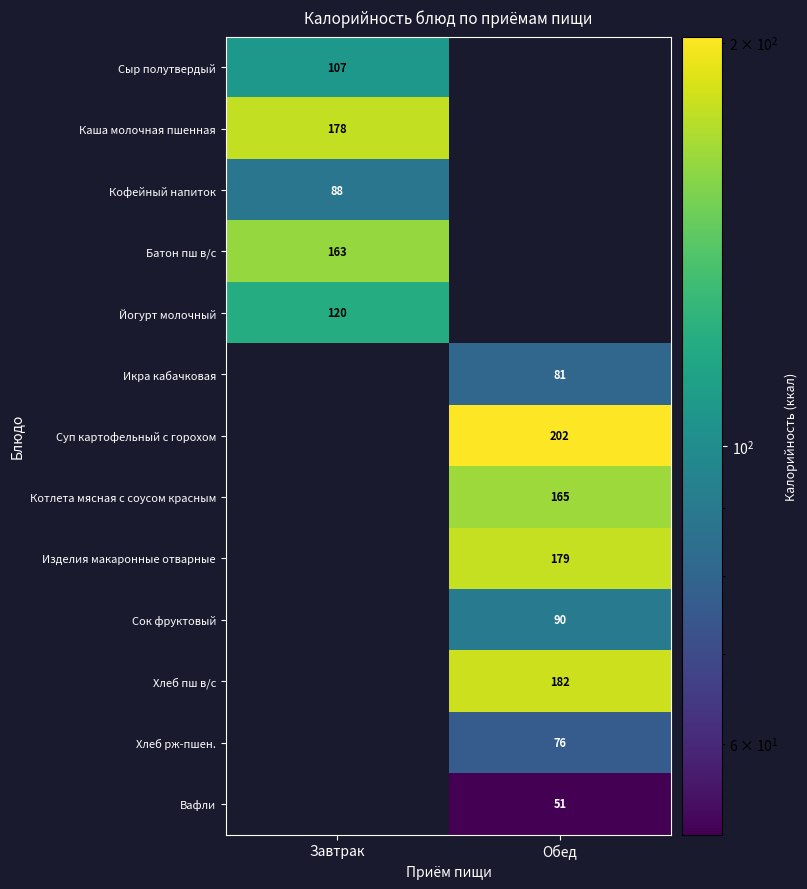

The Кофейный напиток series shows 88 at Завтрак. True or false?

True